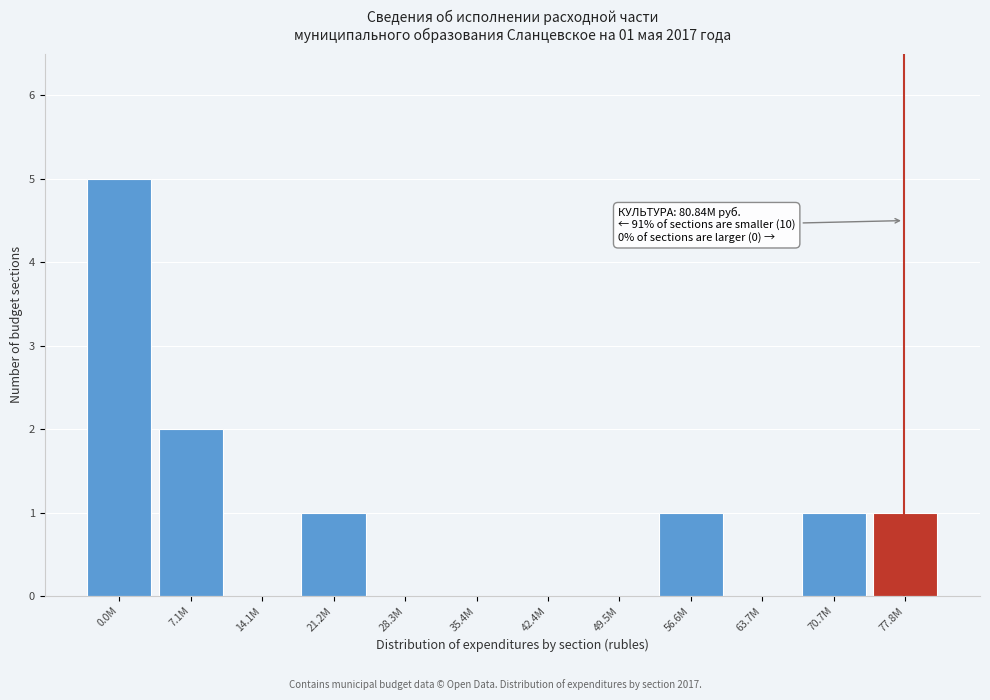

Reading left to right, extract all data points from this chart.

0.0M=5	7.1M=2	14.1M=0	21.2M=1	28.3M=0	35.4M=0	42.4M=0	49.5M=0	56.6M=1	63.7M=0	70.7M=1	77.8M=1